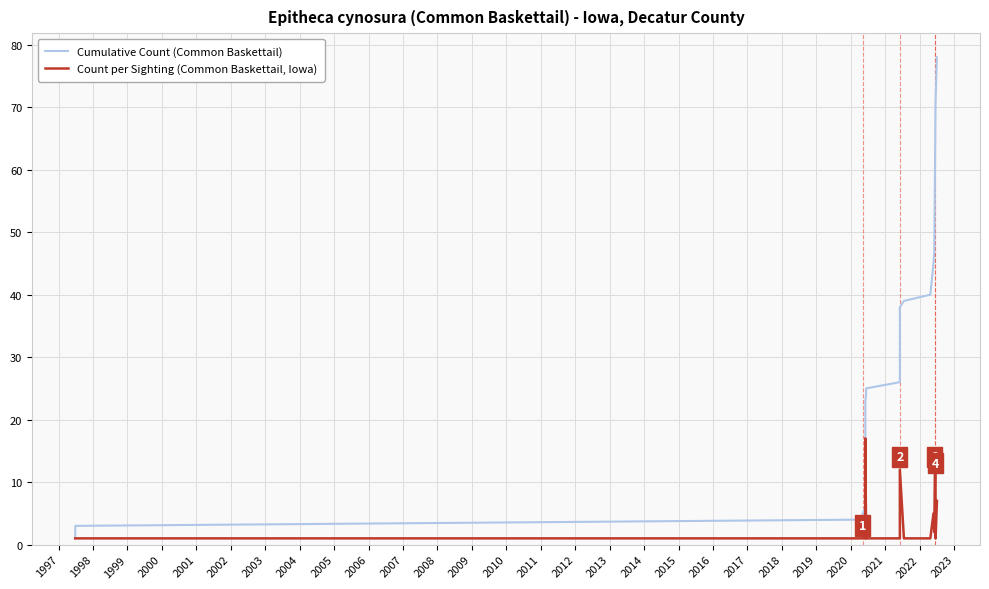

Where is the first local minimum for Count per Sighting (Common Baskettail, Iowa)?

2010